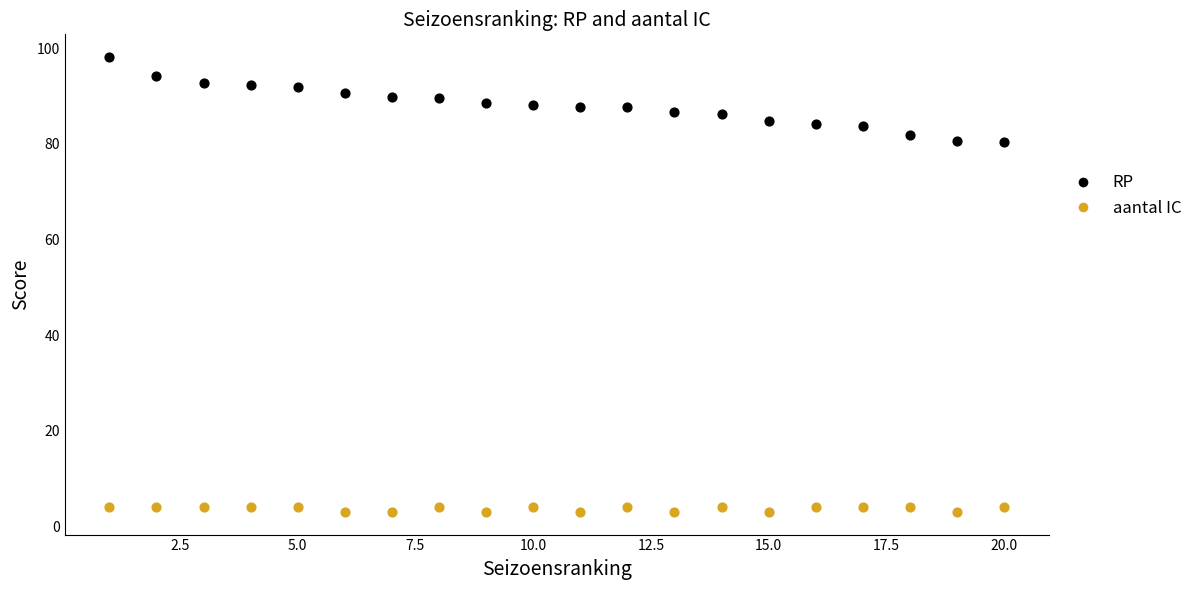

Which series contains the highest Y value?

RP